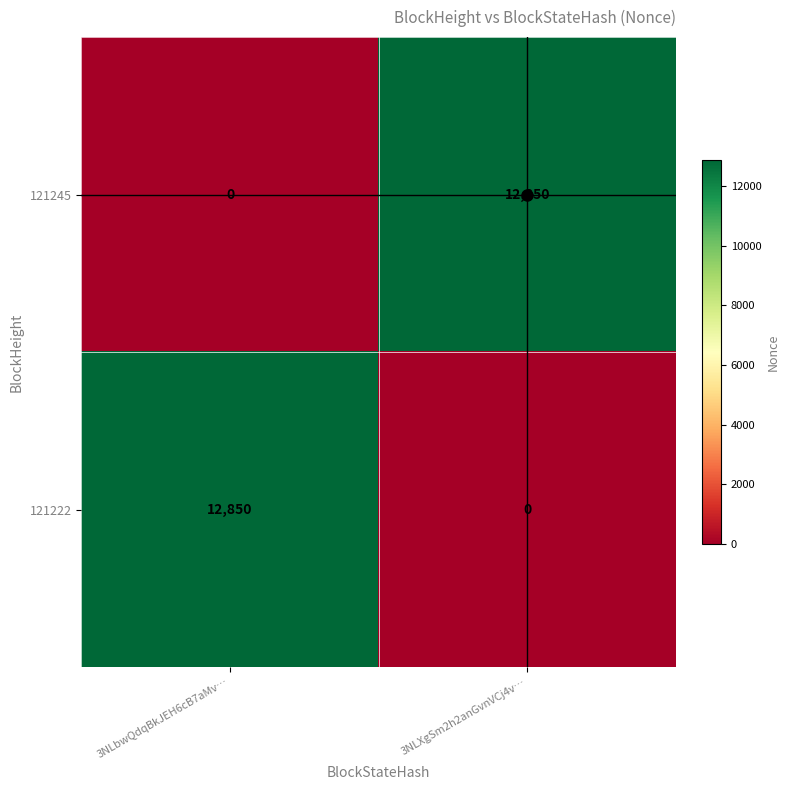

What is the difference between the maximum and minimum values in the 121222 series?

12850